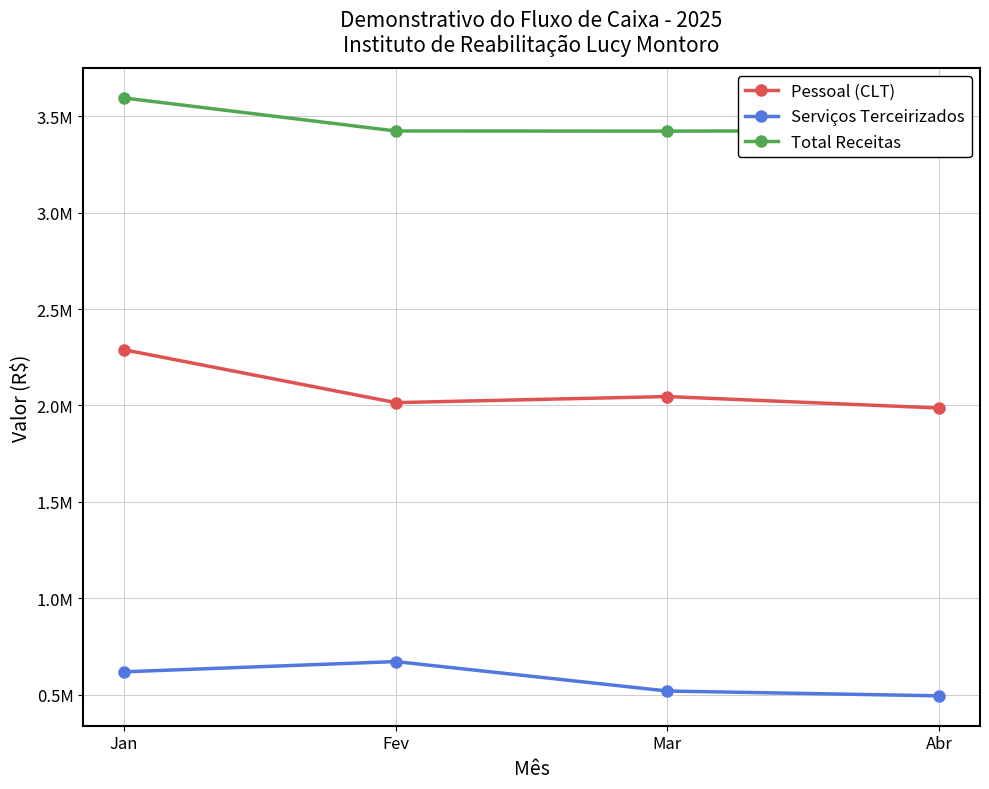

The Pessoal (CLT) series shows 2046328.3 at Mar. True or false?

True